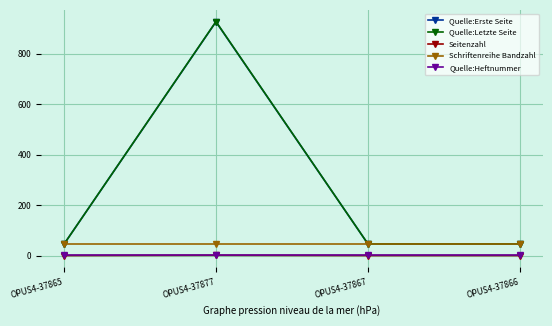

How many values in the Quelle:Erste Seite series are below 47?

1